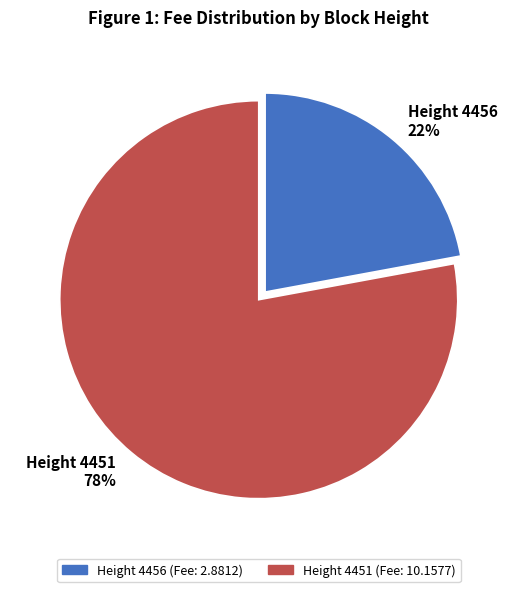

What is the ratio of the value at Height 4456 22% to the value at Height 4451 78%?

0.3